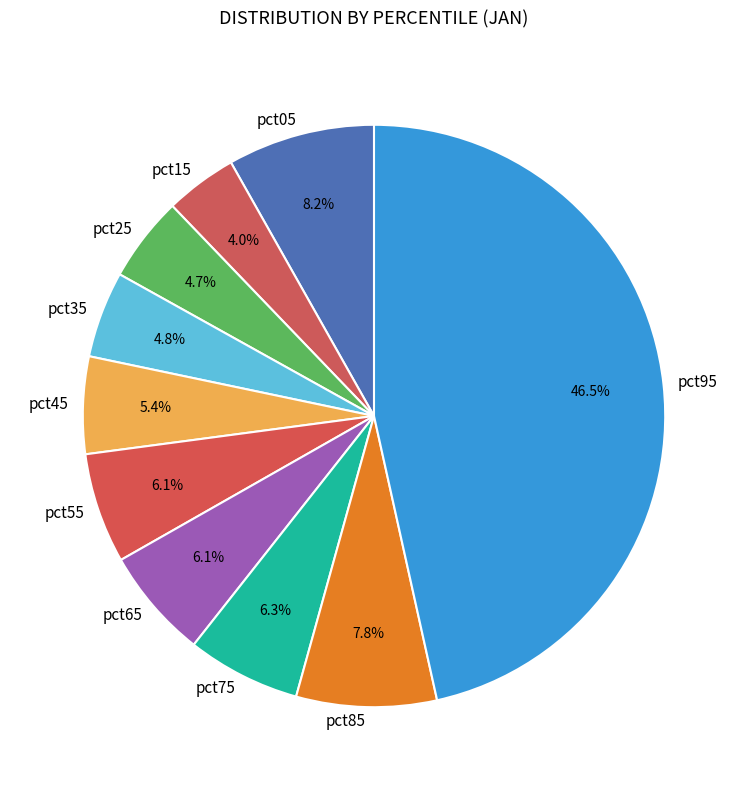

To the nearest percent, what is the average slice percentage?

10%